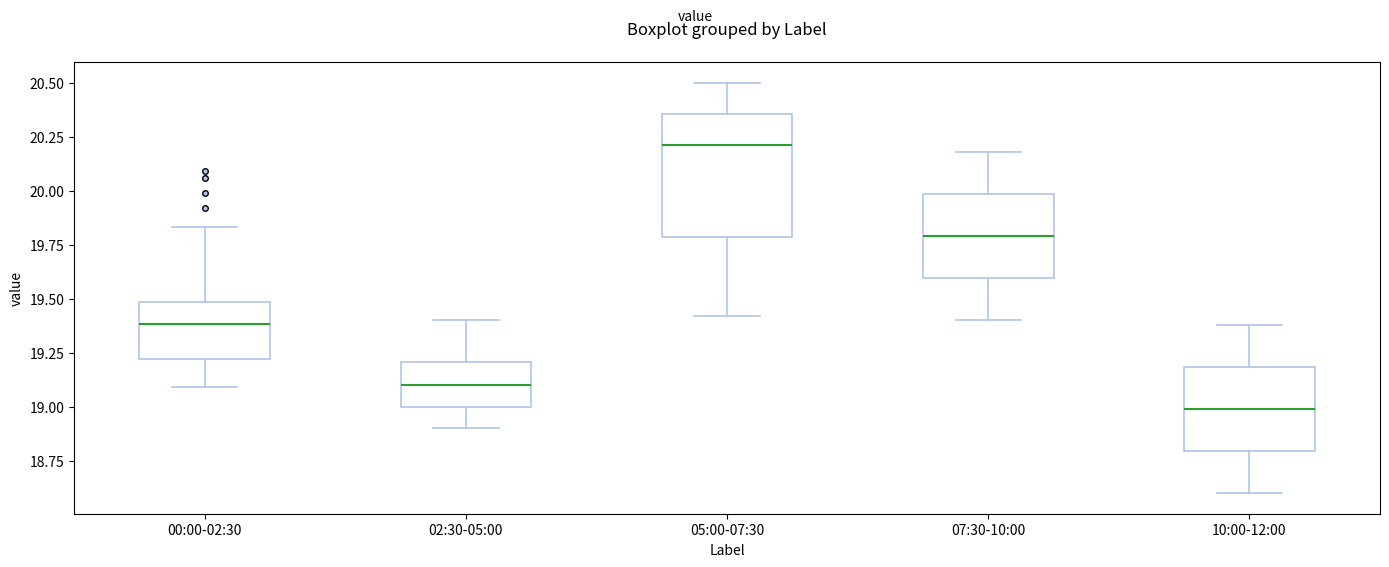

Which box is the tallest, from its lower edge to its upper edge?

05:00-07:30